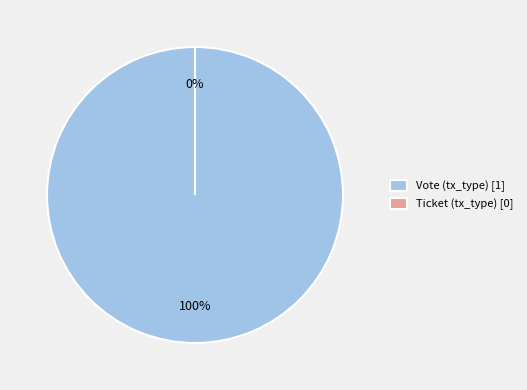

What is the smallest slice in the pie chart?

Ticket (tx_type)